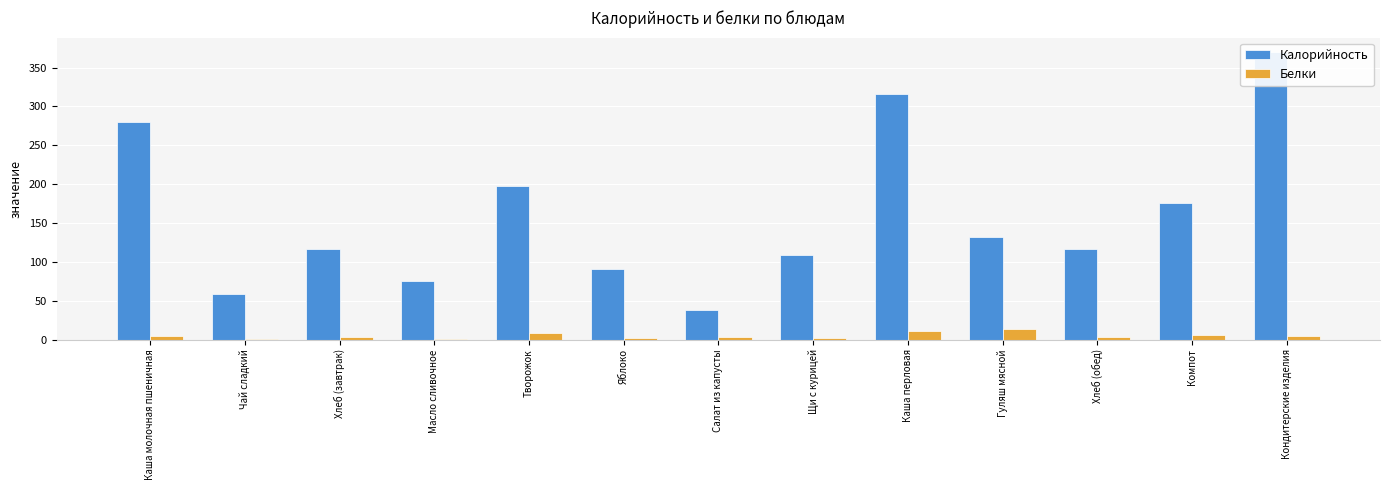

Is it true that Калорийность equals 198.4 at Гуляш мясной?

False